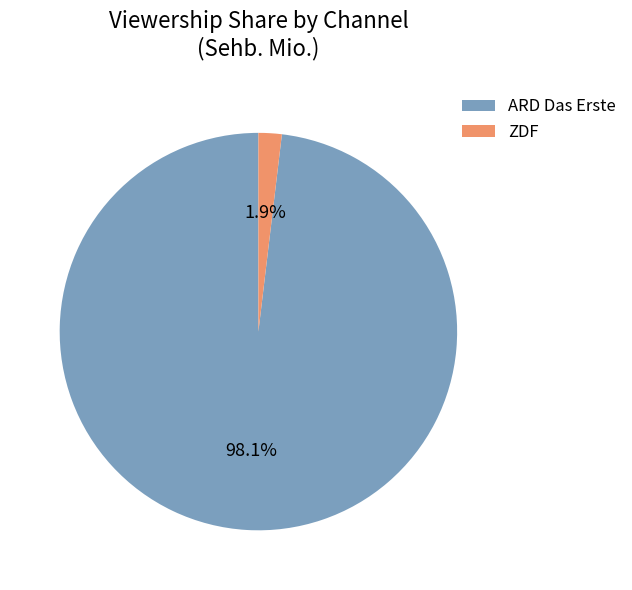

What is the smallest slice in the pie chart?

ZDF